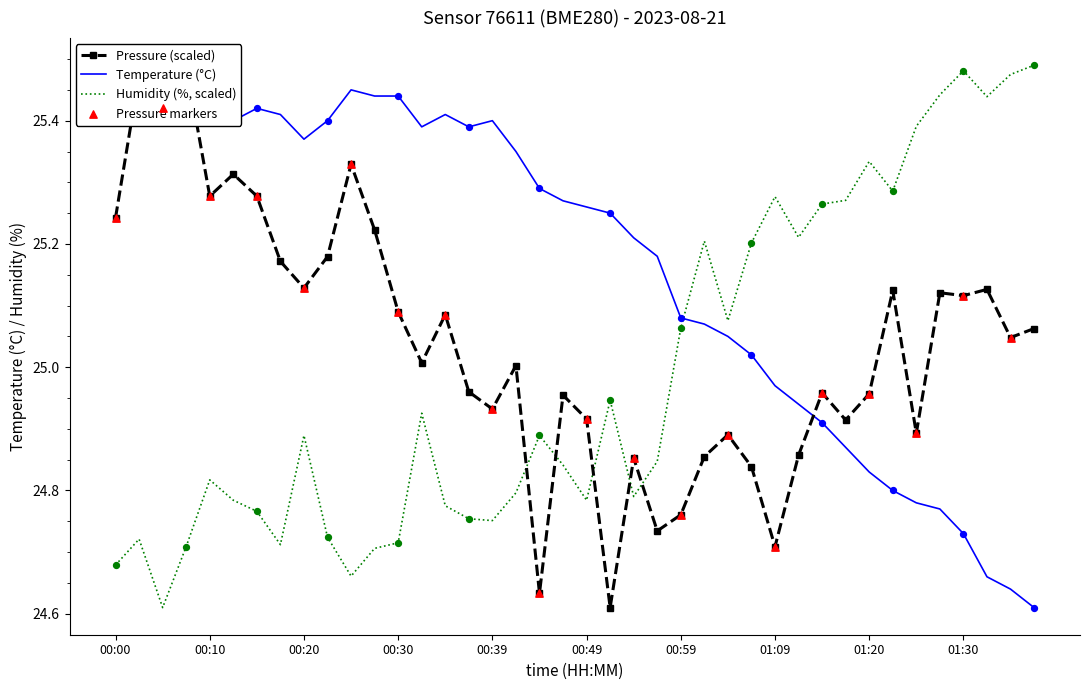

At how many categories does at least one series exceed 25?

40